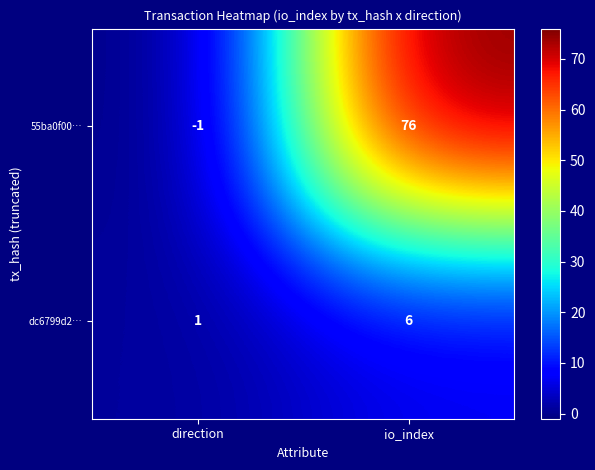

Rank the series at io_index from highest to lowest value.

55ba0f00…, dc6799d2…